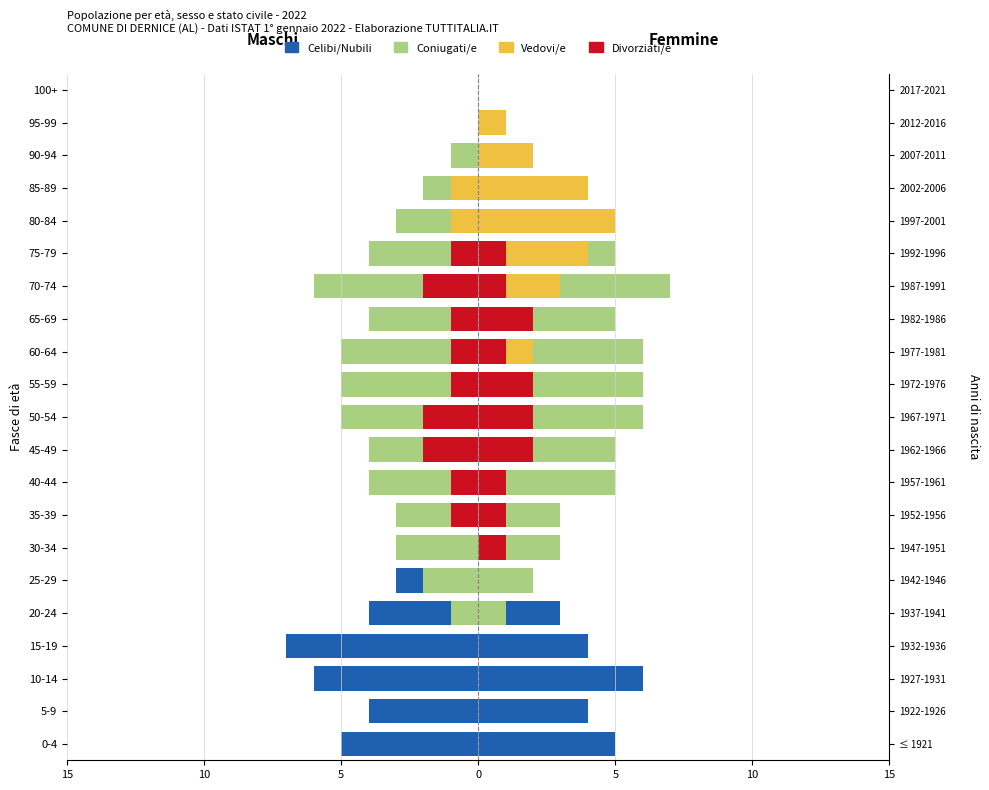

What is the lowest value of the Celibi/Nubili series?

-7